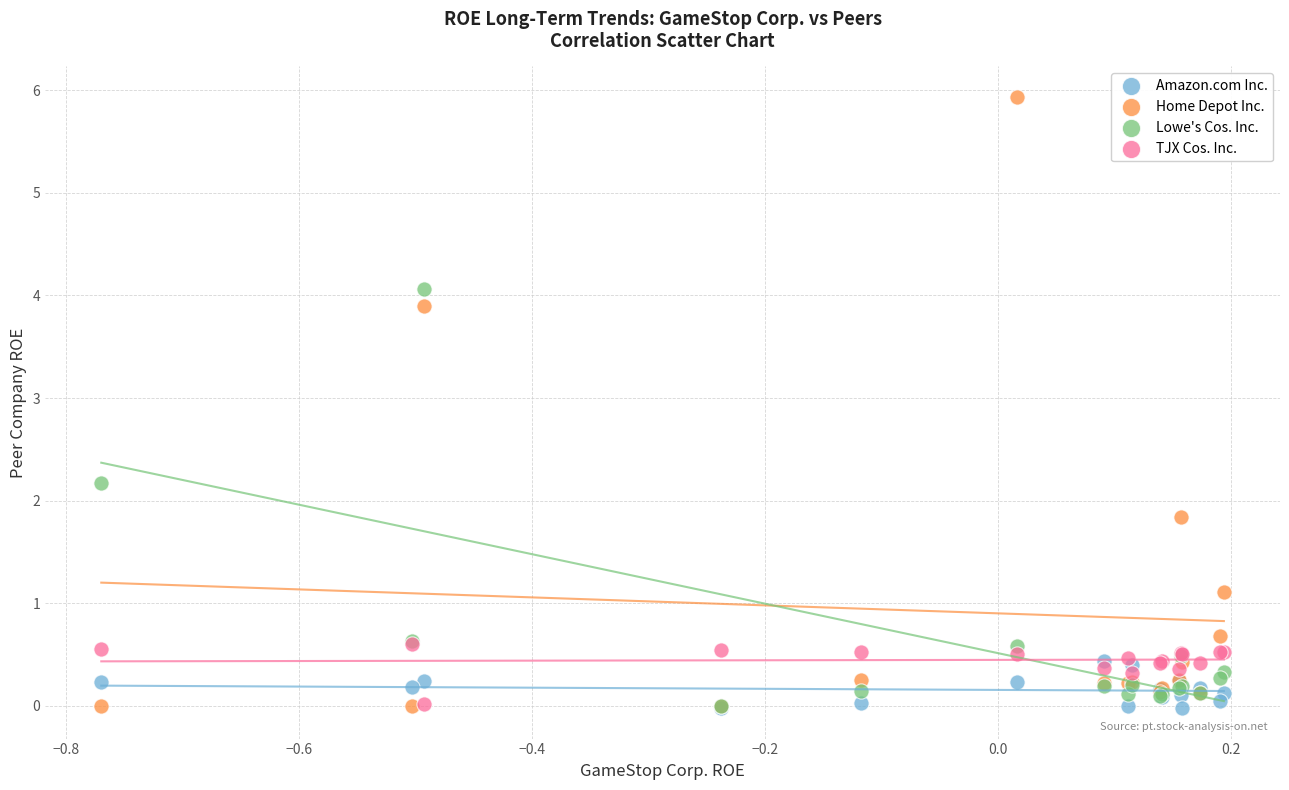

Which series reaches the maximum Y coordinate?

Home Depot Inc.